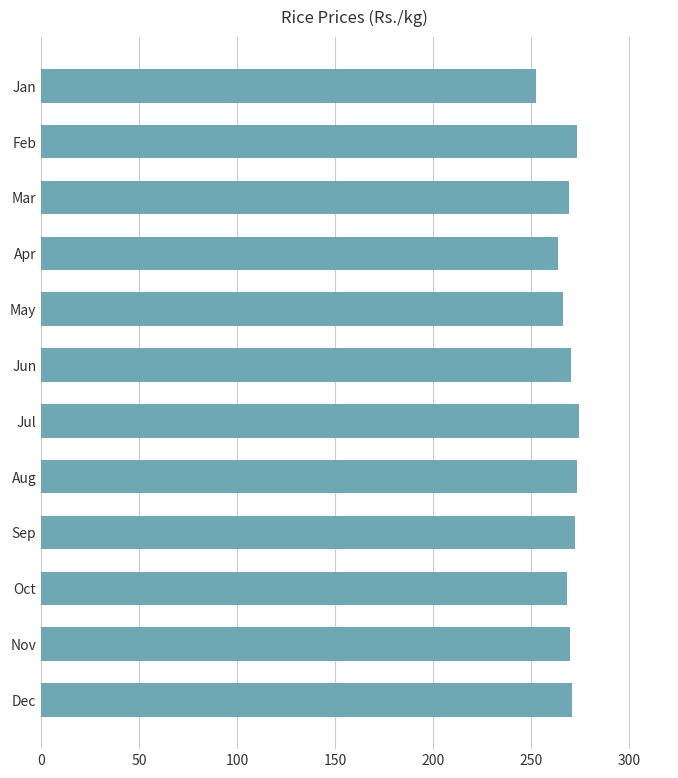

True or false: the data shows 269.6 at Nov.

True